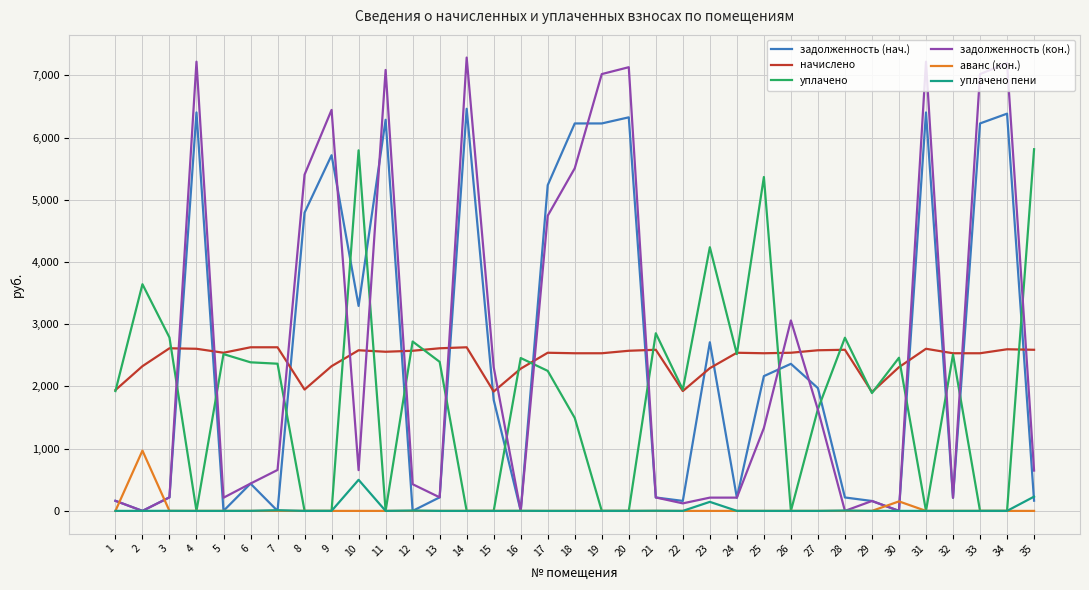

What is the difference between the задолженность (кон.) values at 35 and 25?

683.8